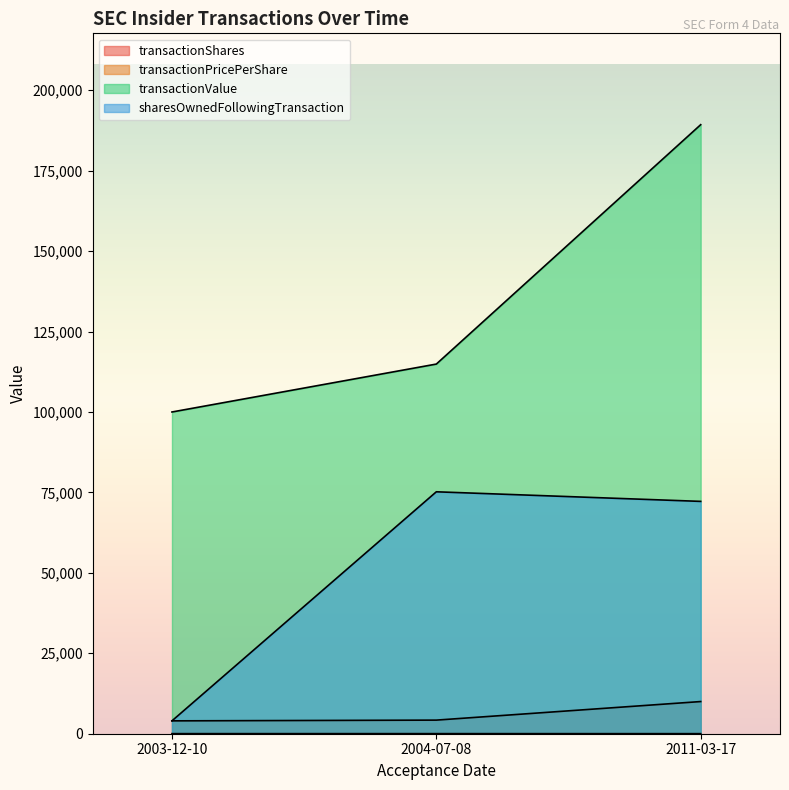

What is the sum of all sharesOwnedFollowingTransaction values?

151411.0